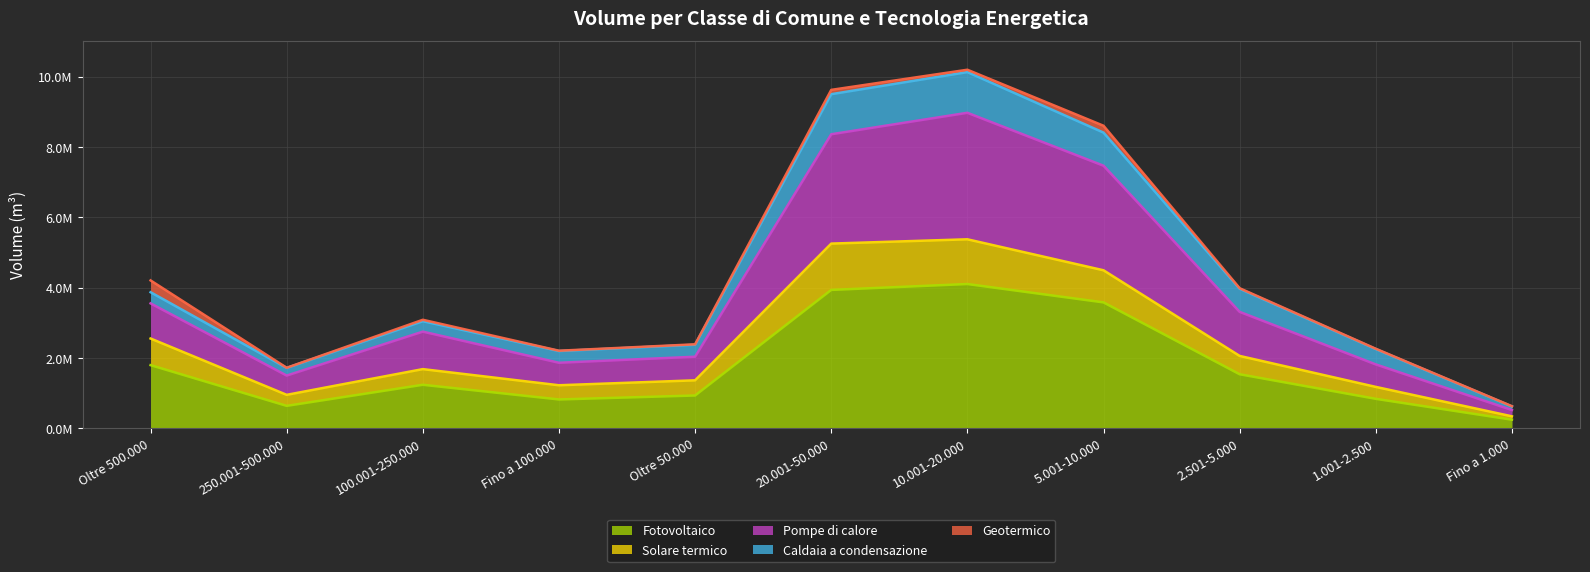

True or false: Pompe di calore and Fotovoltaico intersect in this chart.

False